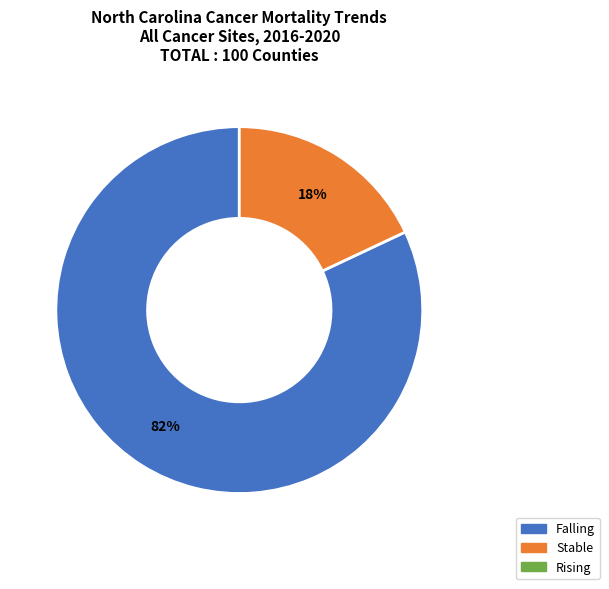

How many slices are in this pie chart?

2